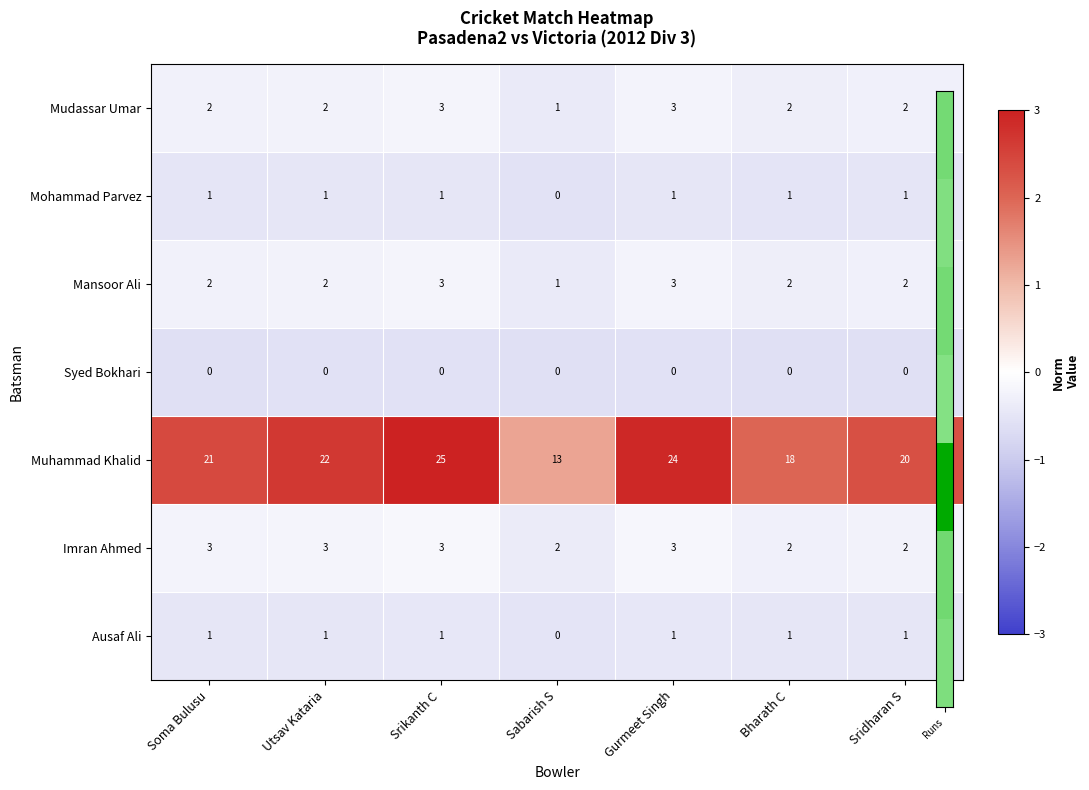

How many data points does each series have?

7